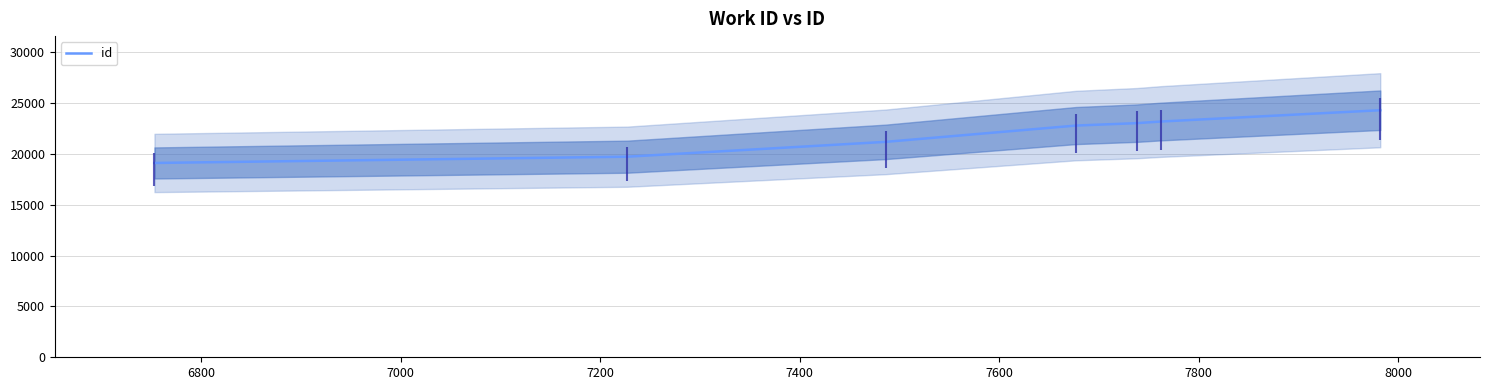

What is the sum of the values at 7000 and 7800?

45465